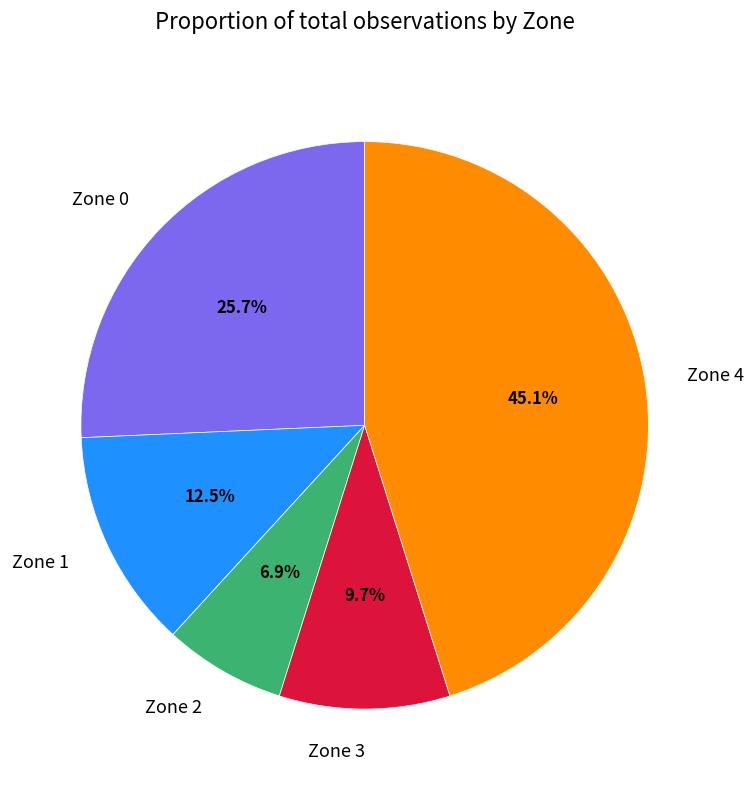

The Zone 3 slice represents 10% of the pie. True or false?

True